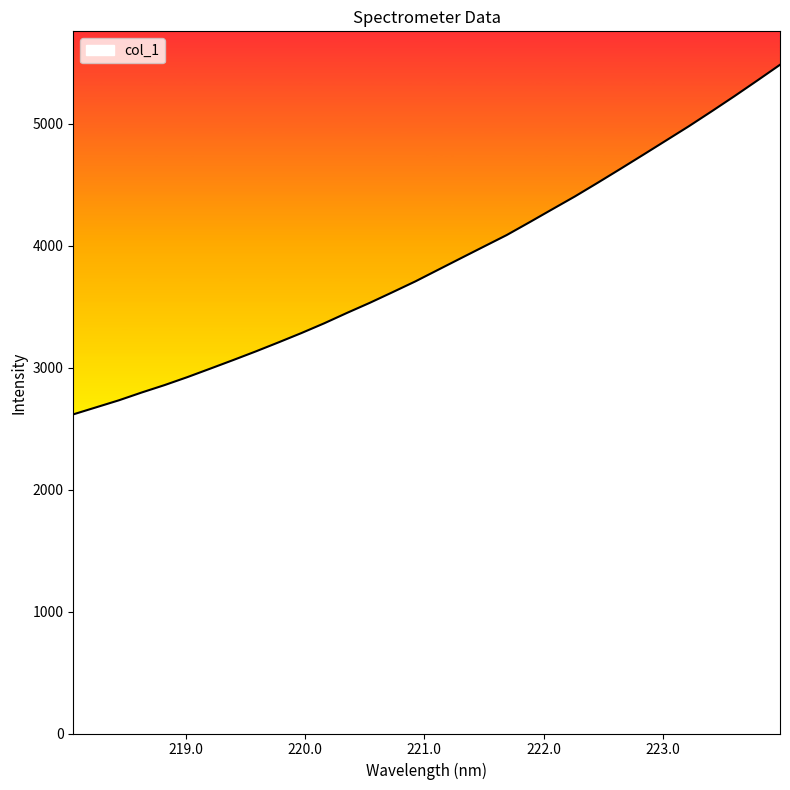

What is the maximum value shown in the chart?

5482.8